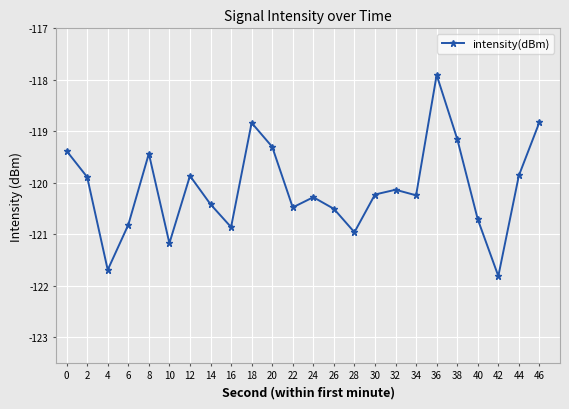

Does the chart display data point markers on the line(s)?

Yes